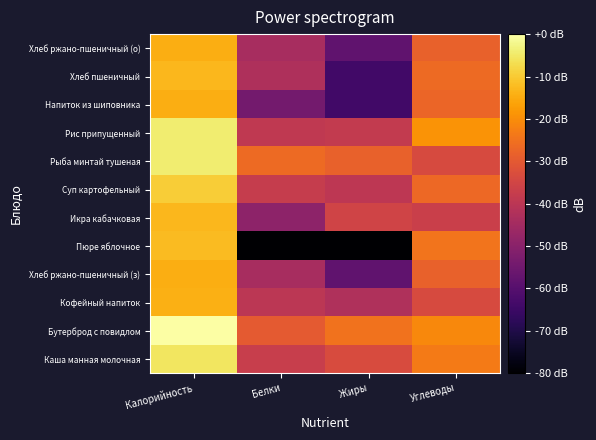

At which category does the chart reach its peak across all series?

Калорийность